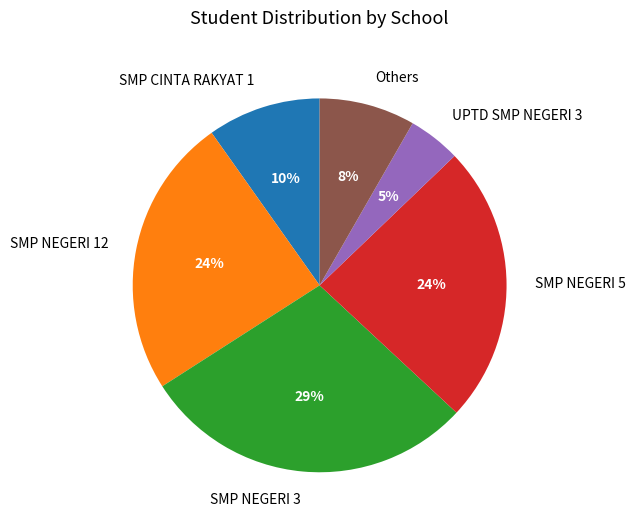

To the nearest percent, what is the average slice percentage?

17%